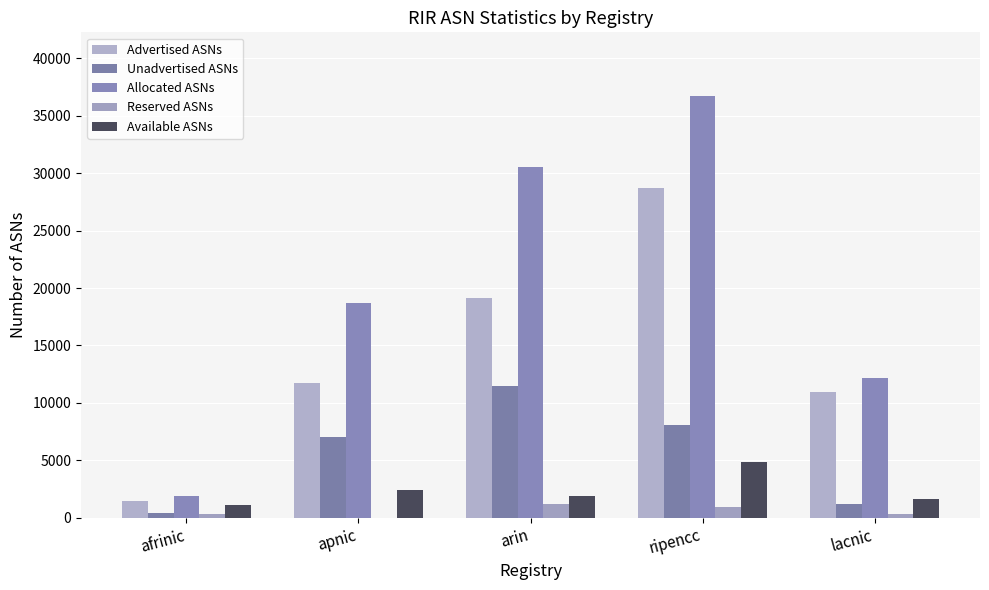

Is the value of Available ASNs at arin greater than the value of Reserved ASNs at arin?

Yes